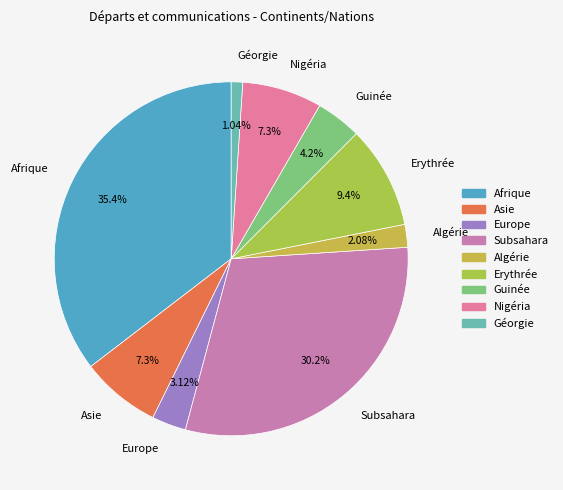

Approximately how many times larger is the value at Guinée compared to Erythrée?

0.4